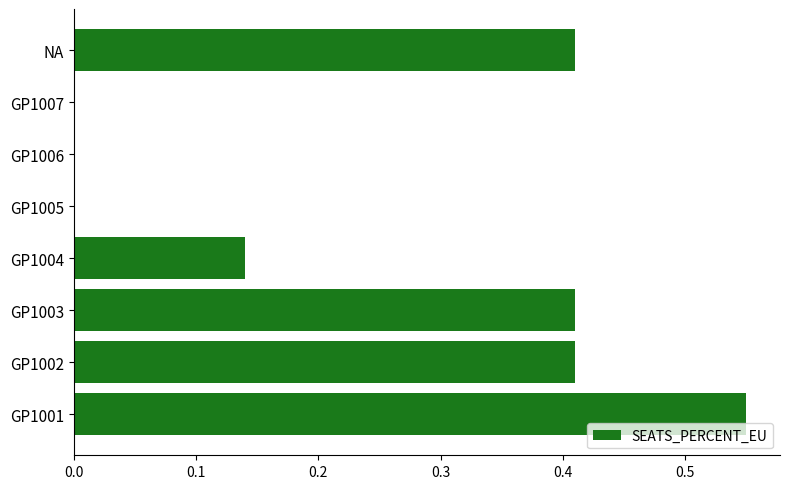

The value at GP1002 is 0.1. True or false?

False